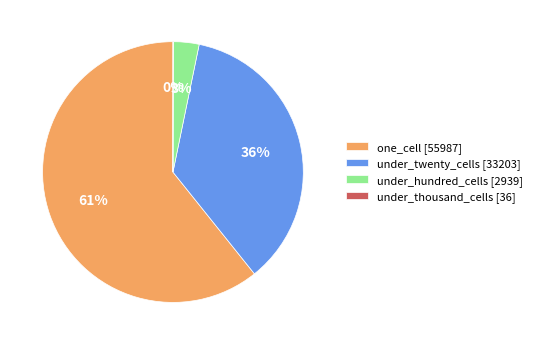

Which slice represents more than half of the pie?

one_cell [55987]